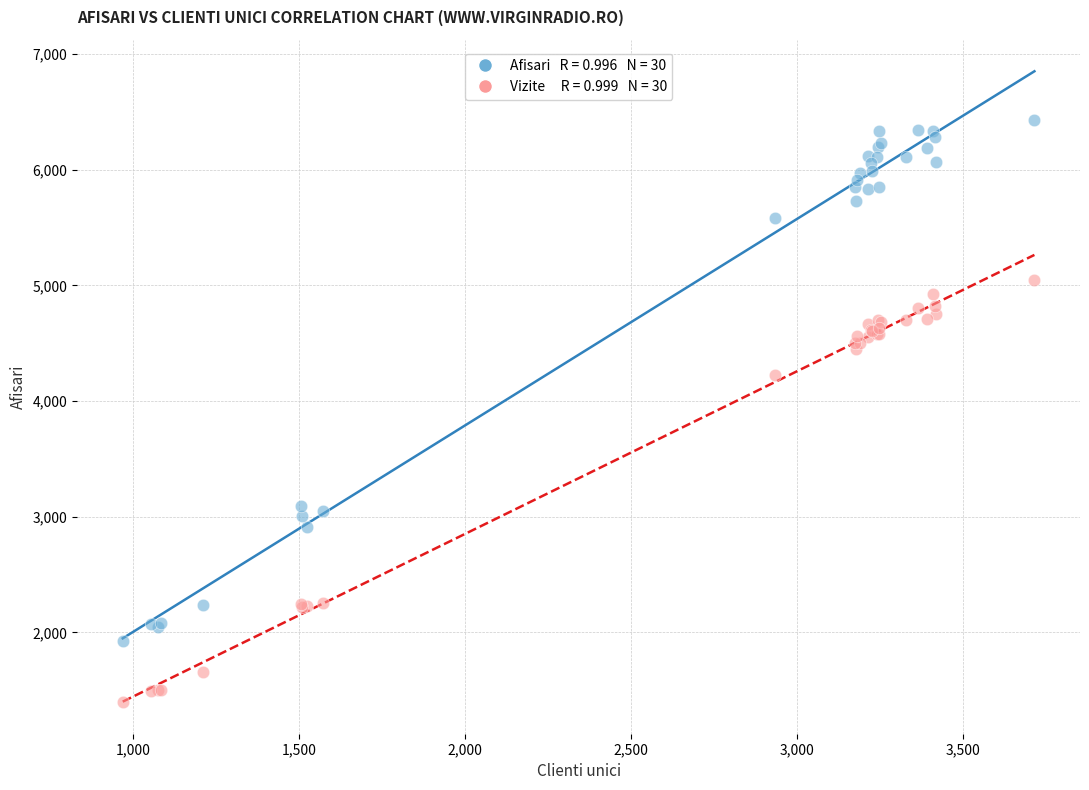

Across all series, what Y value is closest to 3915?

4227